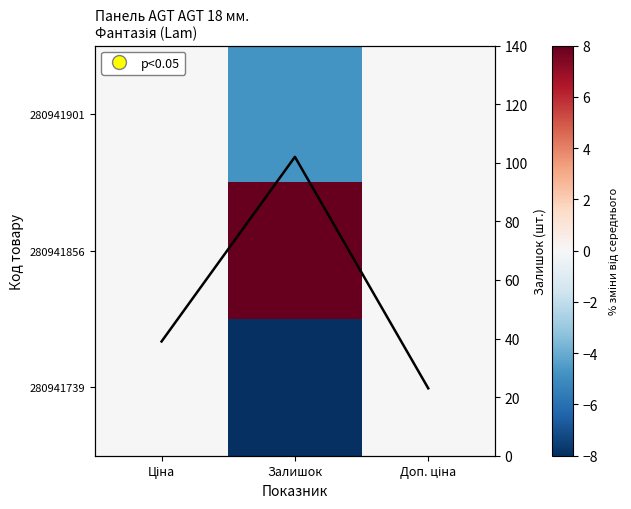

The value of Залишок at Ціна is 11.6. True or false?

False